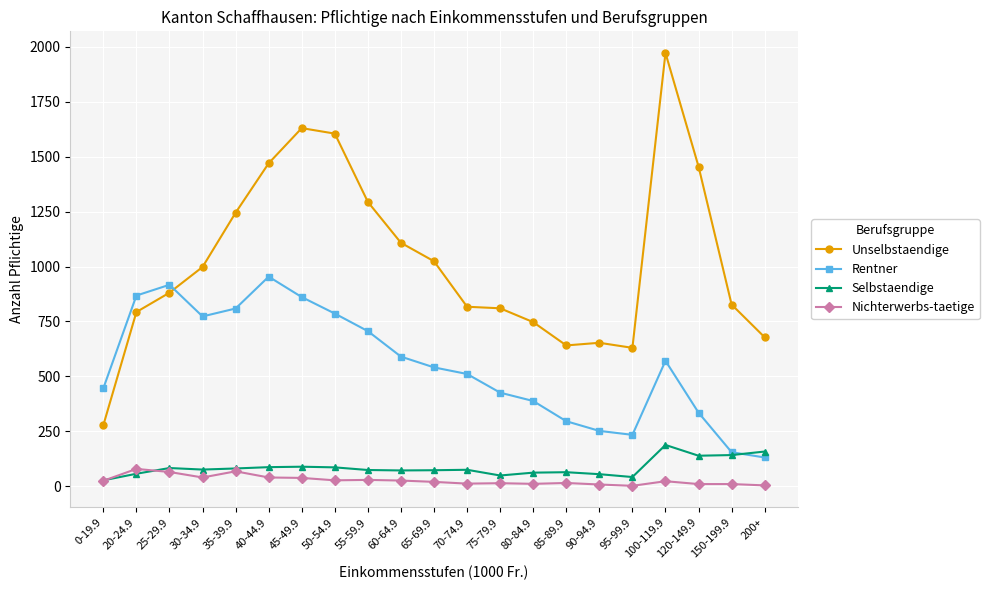

Count the number of data series in this chart.

4